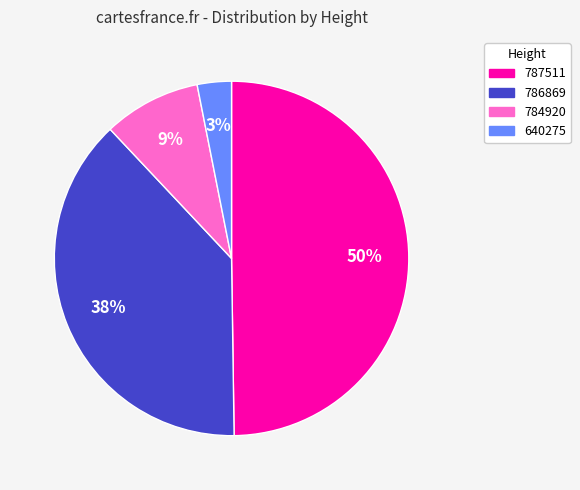

Which category has the smallest portion of the pie?

640275